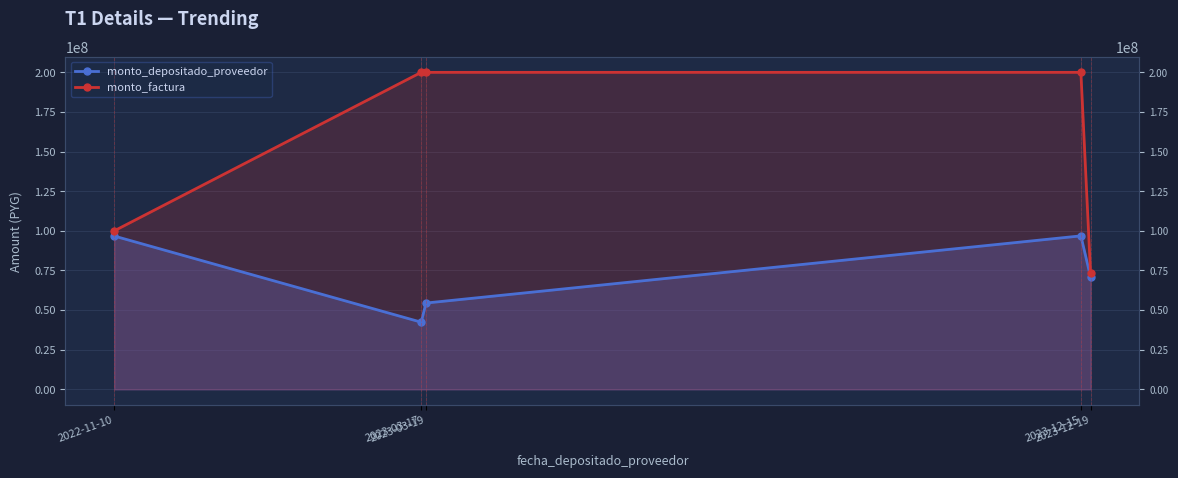

At which category does monto_depositado_proveedor reach its first local peak?

2023-12-15